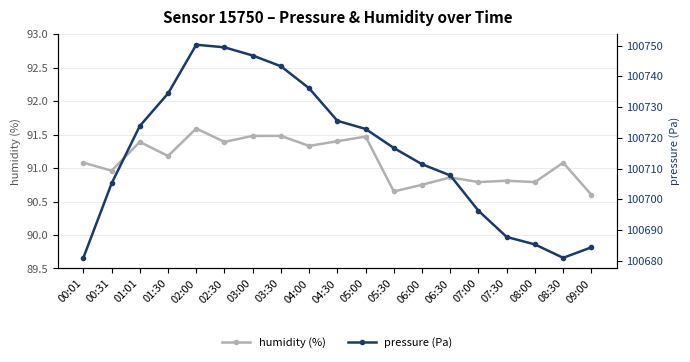

Reading left to right, list all the values displayed in this chart.

humidity (%): 00:01=91.1	00:31=91.0	01:01=91.4	01:30=91.2	02:00=91.6	02:30=91.4	03:00=91.5	03:30=91.5	04:00=91.3	04:30=91.4	05:00=91.5	05:30=90.7	06:00=90.8	06:30=90.9	07:00=90.8	07:30=90.8	08:00=90.8	08:30=91.1	09:00=90.6
pressure (Pa): 00:01=100681.0	00:31=100705.2	01:01=100723.9	01:30=100734.4	02:00=100750.3	02:30=100749.4	03:00=100746.8	03:30=100743.3	04:00=100736.1	04:30=100725.6	05:00=100722.9	05:30=100716.7	06:00=100711.4	06:30=100707.8	07:00=100696.3	07:30=100687.8	08:00=100685.4	08:30=100681.0	09:00=100684.4